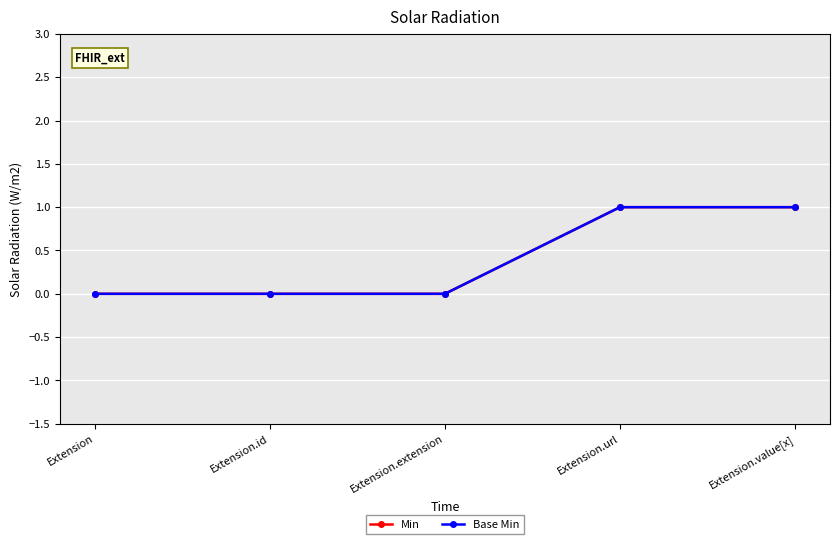

What is the label of the 4th point from the right?

Extension.id